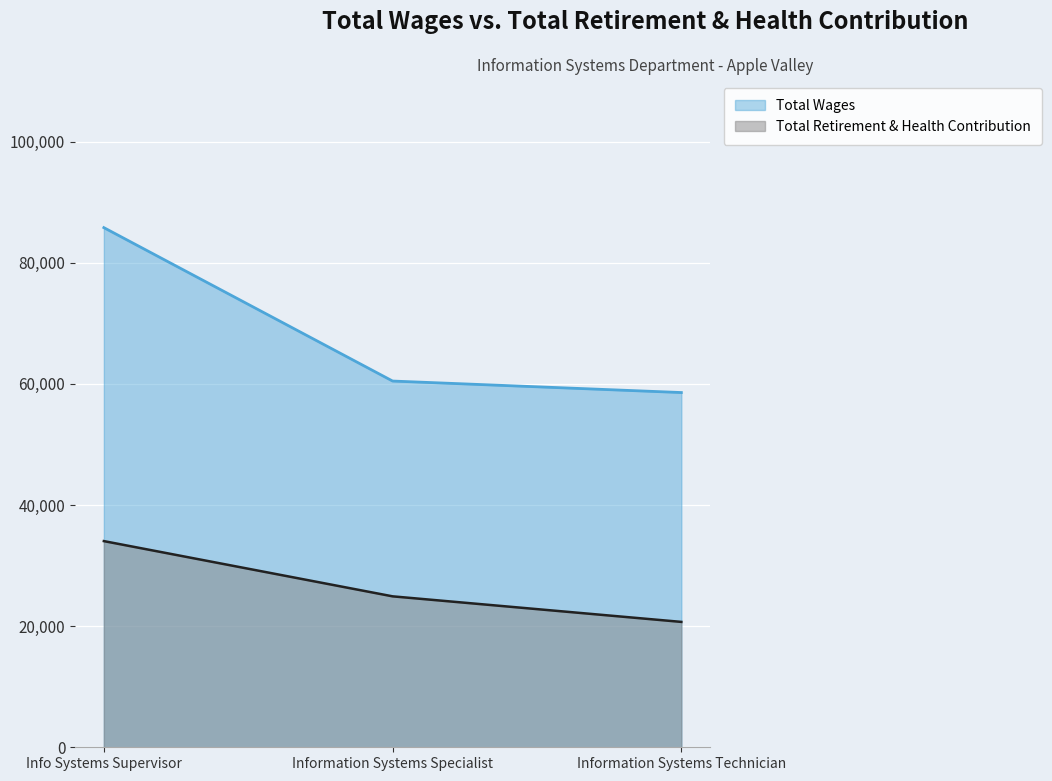

Which series changed the most between Info Systems Supervisor and Information Systems Technician?

Total Wages